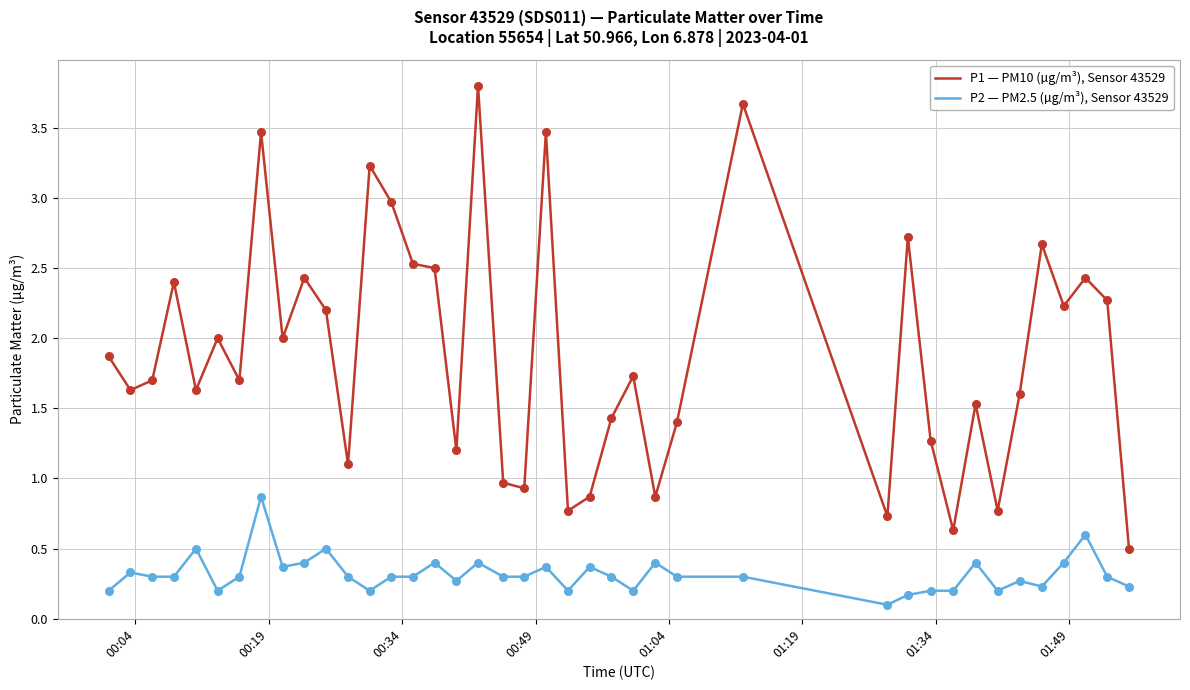

Which series has the widest spread of values?

P1 — PM10 (µg/m³), Sensor 43529